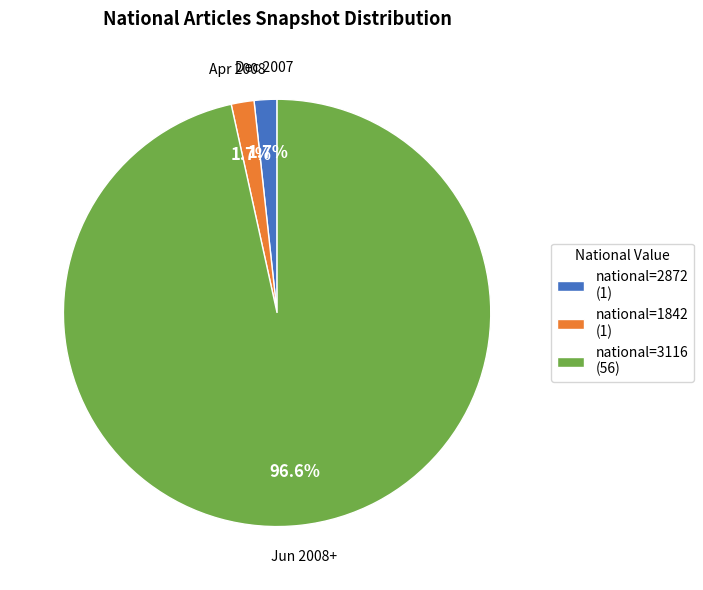

How many segments does this pie chart have?

3